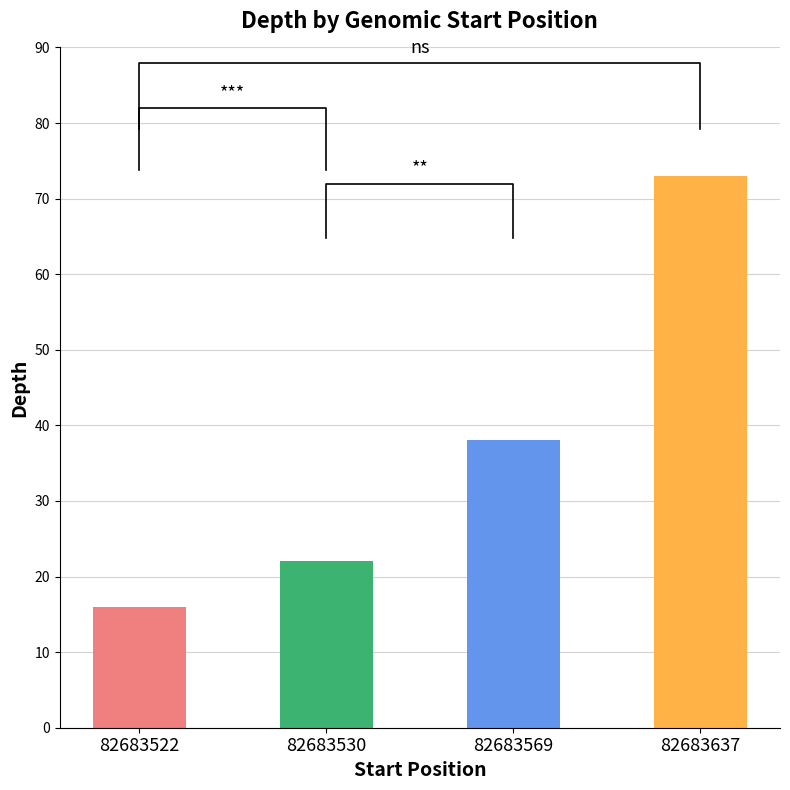

Reading left to right, transcribe all the data shown in this chart.

82683522=16	82683530=22	82683569=38	82683637=73